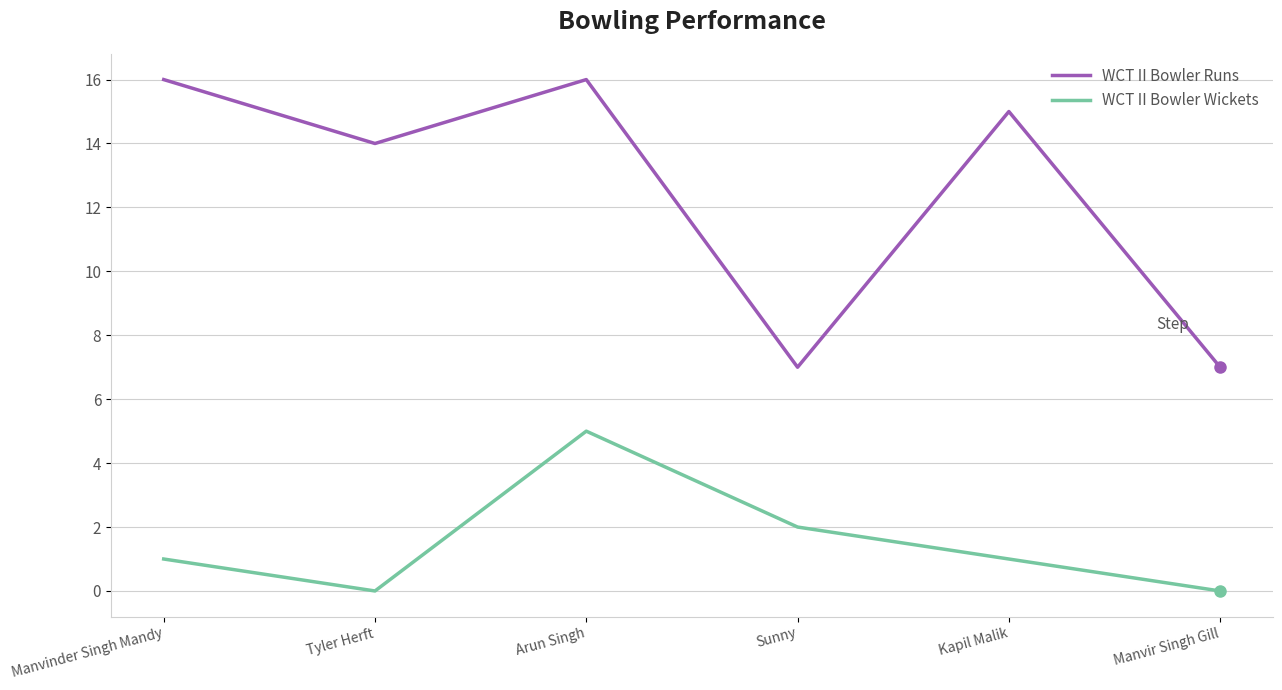

Rank the series at Tyler Herft from lowest to highest value.

WCT II Bowler Wickets, WCT II Bowler Runs